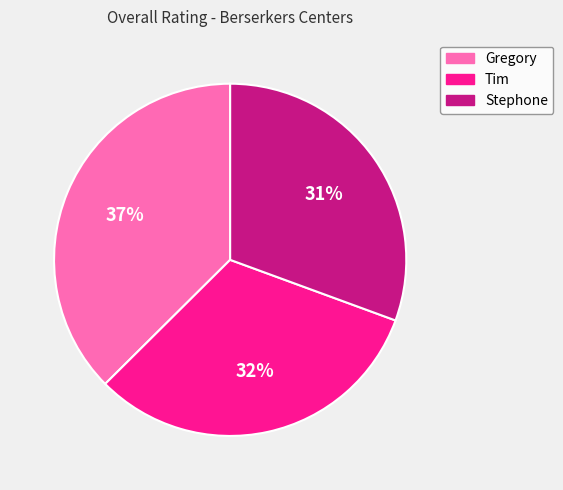

What is the largest slice in the pie chart?

Gregory